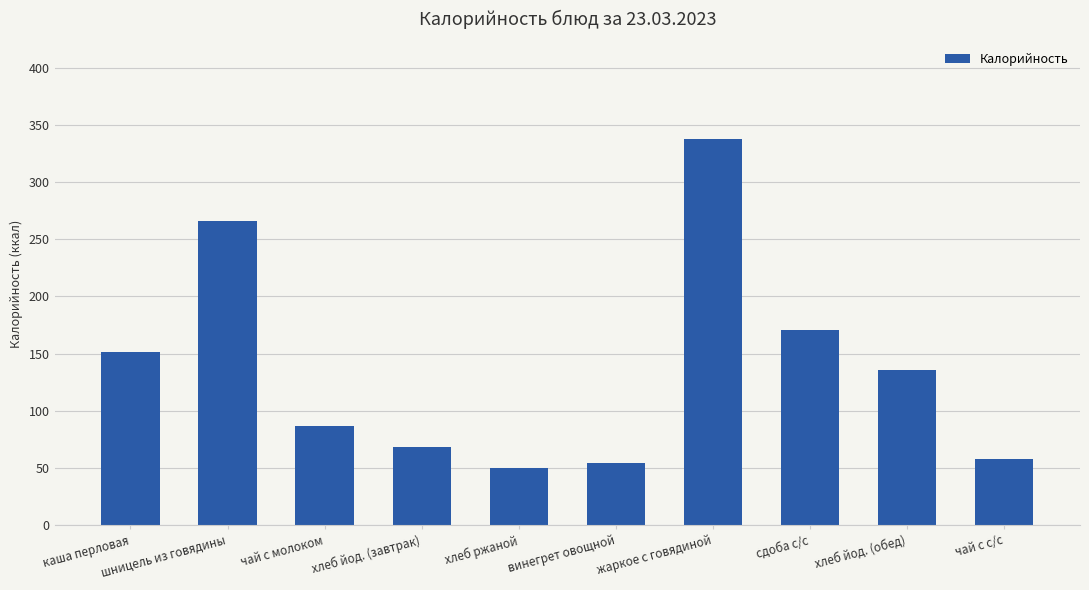

What is the difference between the maximum and minimum values?

288.4